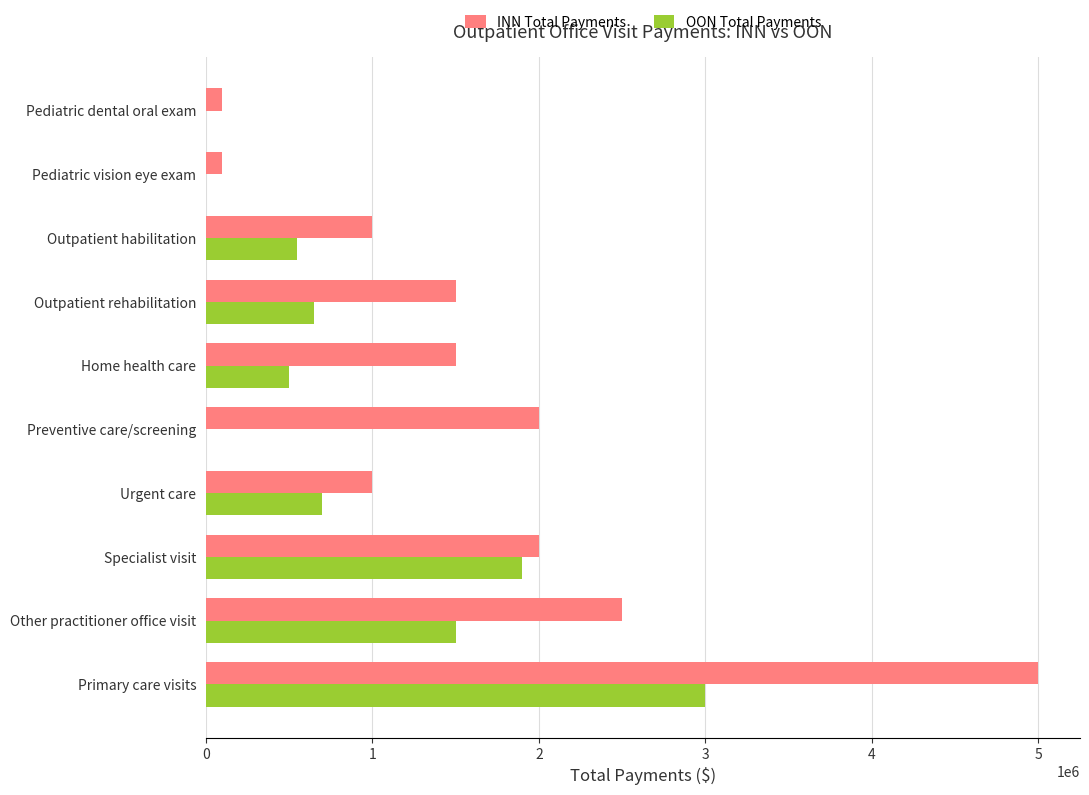

The value of INN Total Payments at Specialist visit is 2988521. True or false?

False